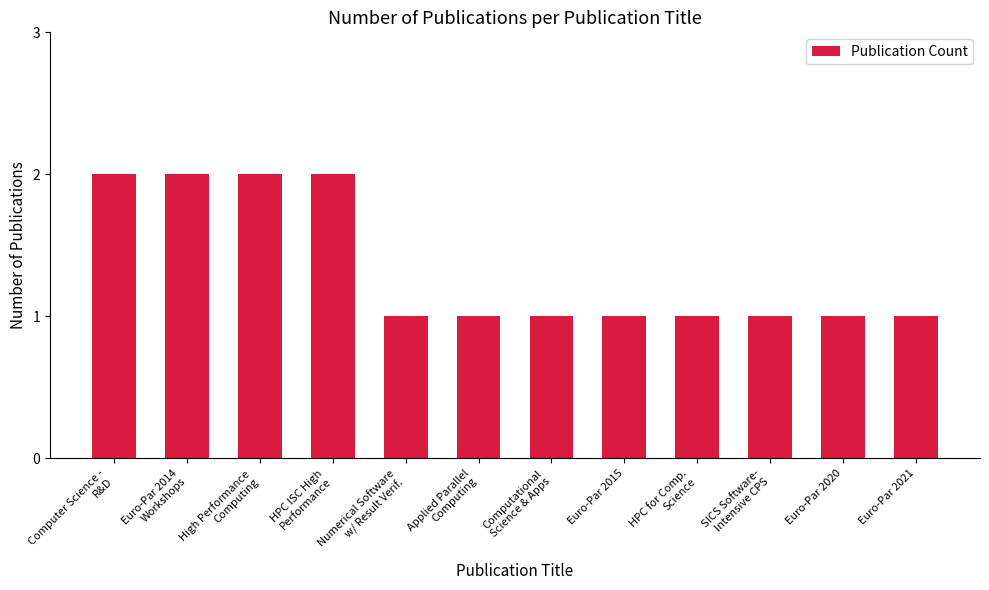

Reading right to left, what are all the values shown in this chart?

Euro-Par 2021=1	Euro-Par 2020=1	SICS Software-
Intensive CPS=1	HPC for Comp.
Science=1	Euro-Par 2015=1	Computational
Science & Apps=1	Applied Parallel
Computing=1	Numerical Software
w/ Result Verif.=1	HPC ISC High
Performance=2	High Performance
Computing=2	Euro-Par 2014
Workshops=2	Computer Science -
R&D=2